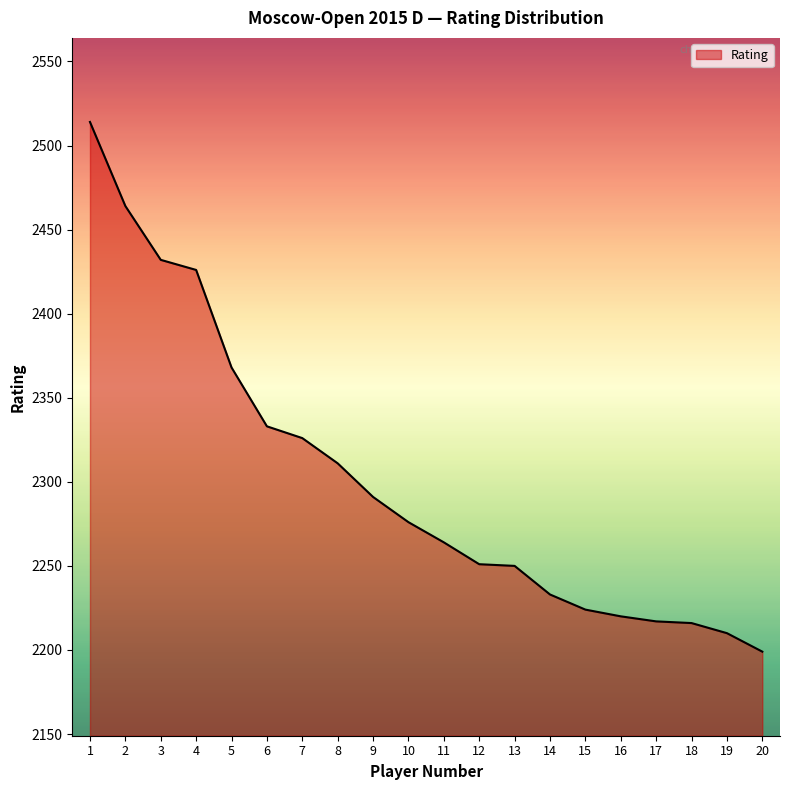

What is the change in value from 12 to 18?

-35